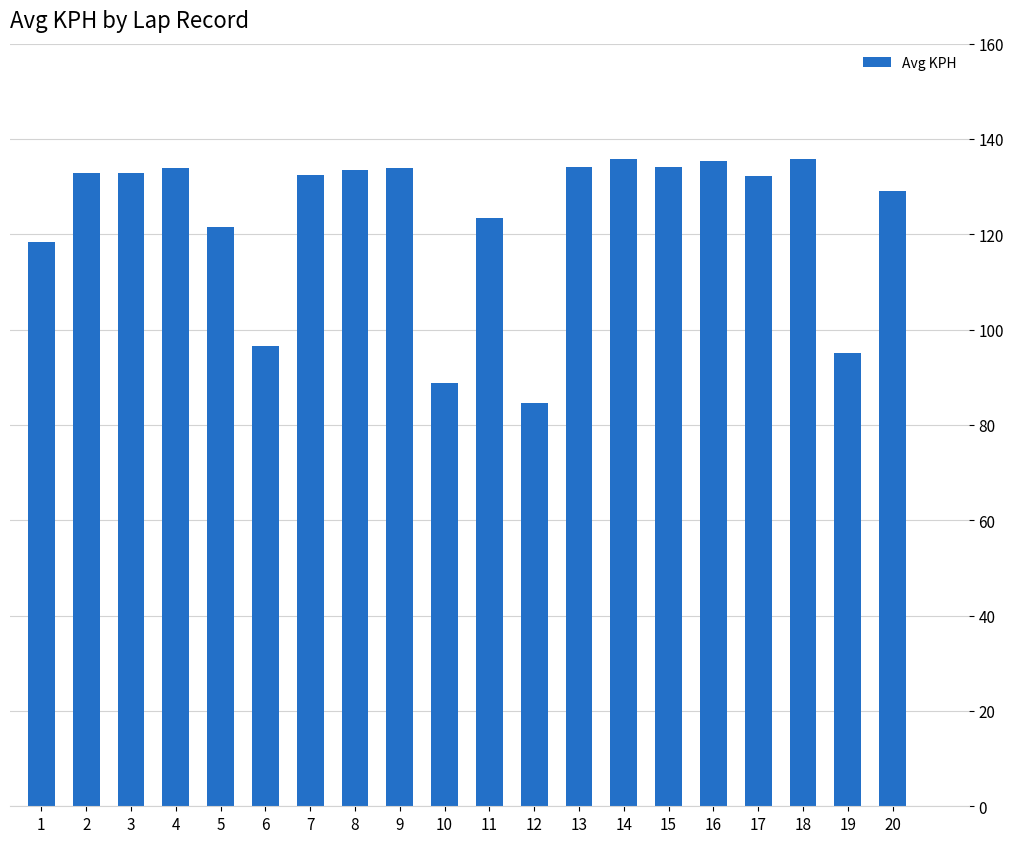

What is the difference between the maximum and minimum values?

51.1